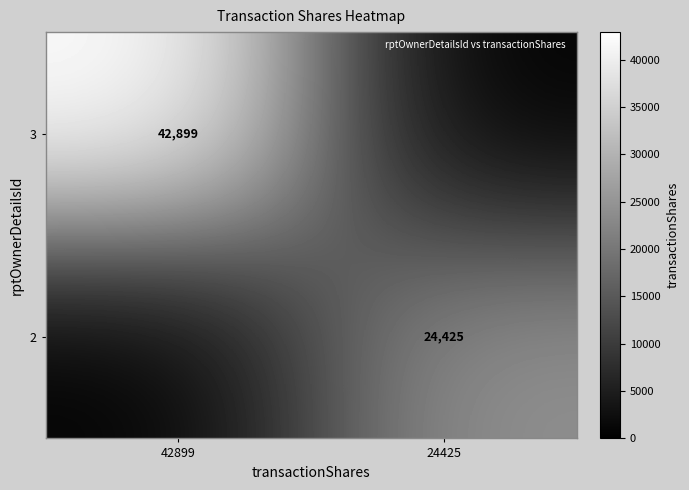

The 3 series shows 13988 at 42899. True or false?

False